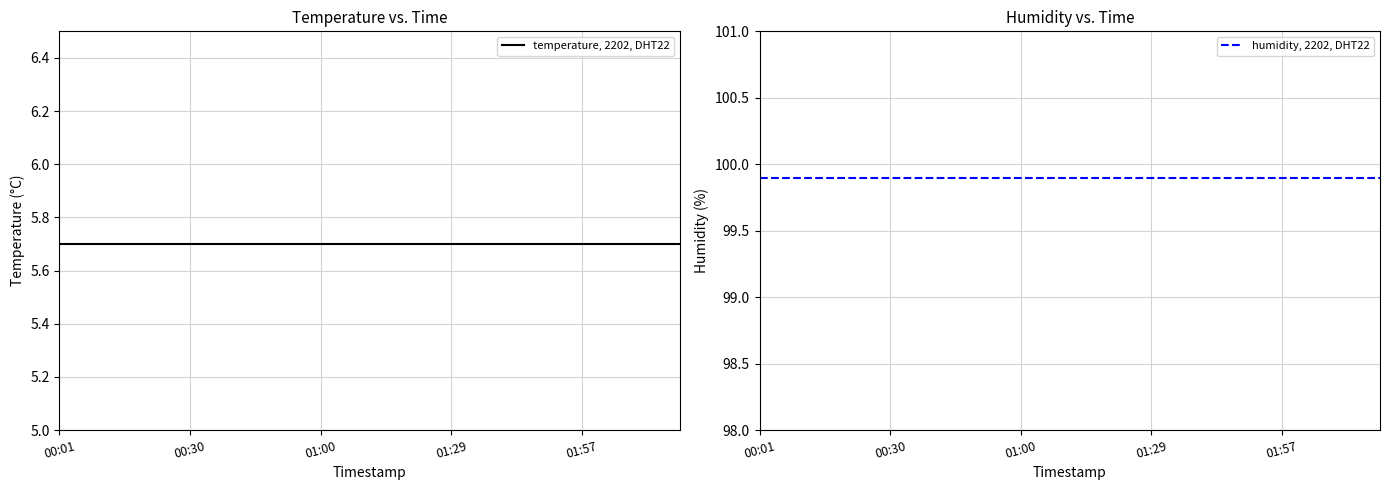

Is it true that temperature, 2202, DHT22 equals 5.7 at 15?

True